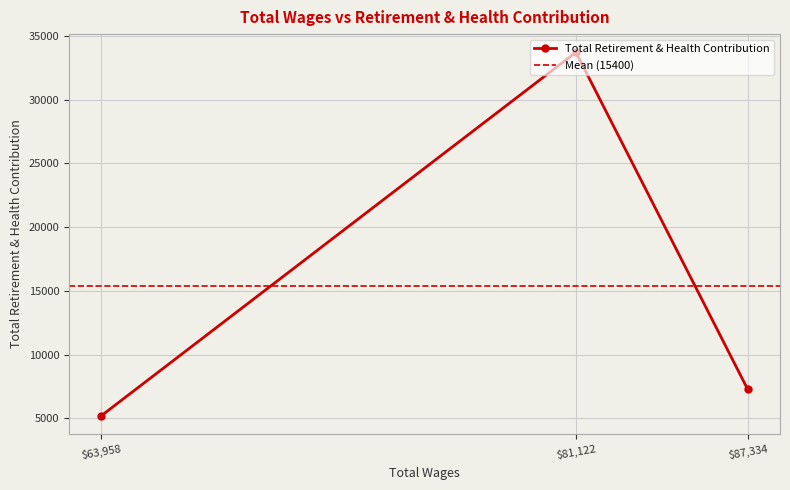

What is the difference between the values at 63958.0 and 87334.0?

2068